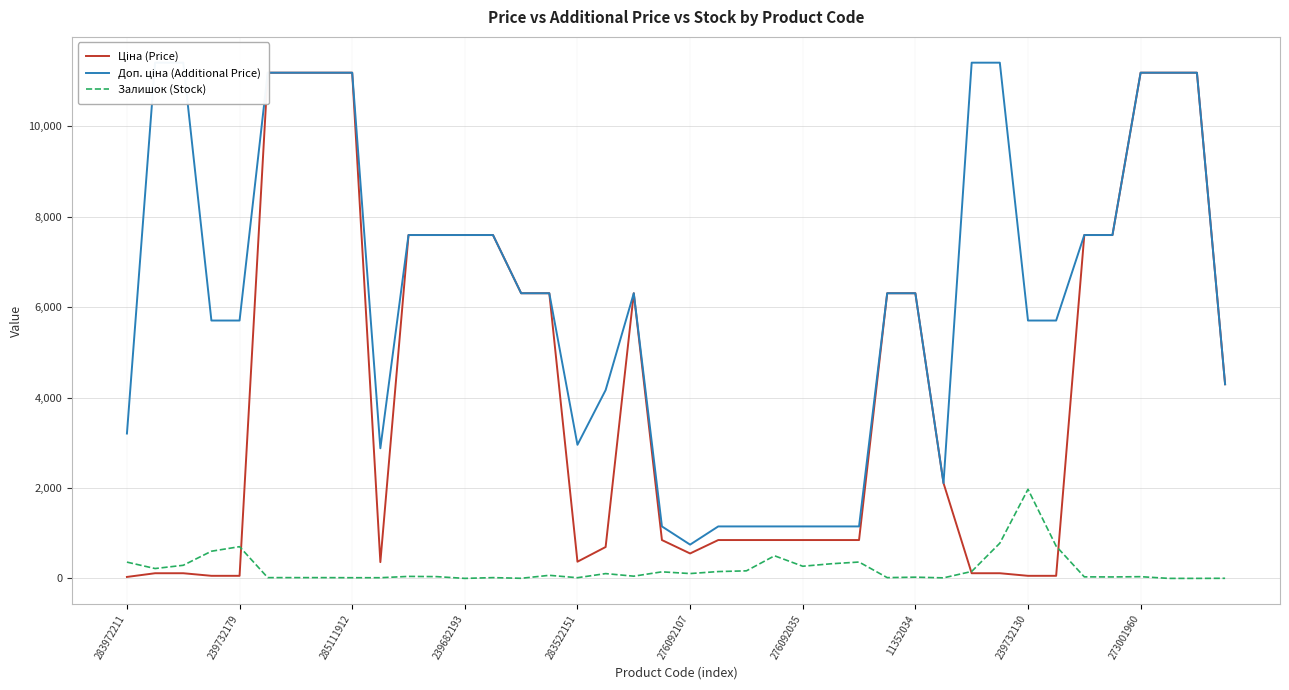

How many categories are shown in the chart?

40